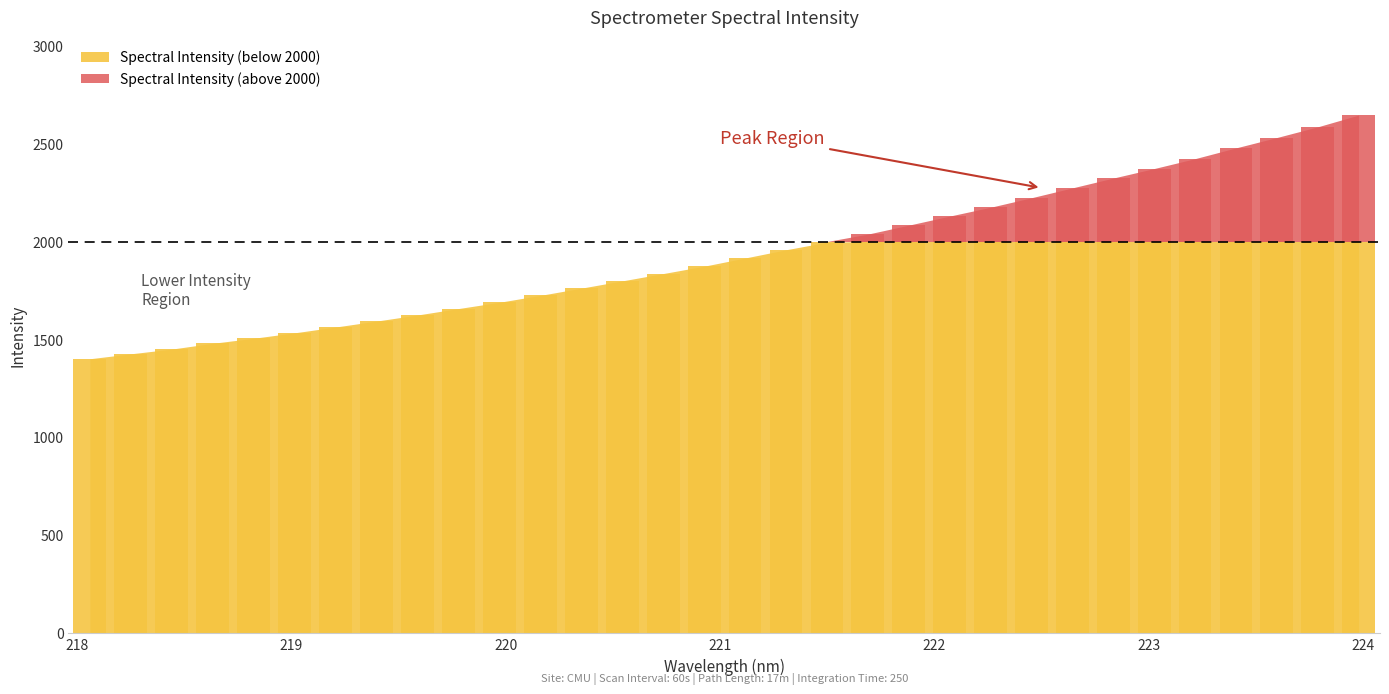

What is the value of the 5th bar from the left?

1506.2